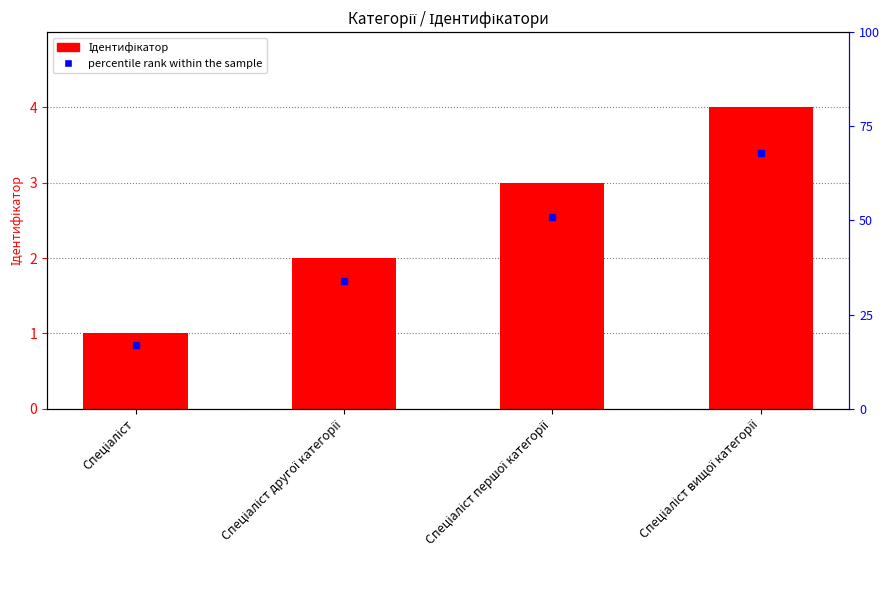

Are the bars horizontal?

No